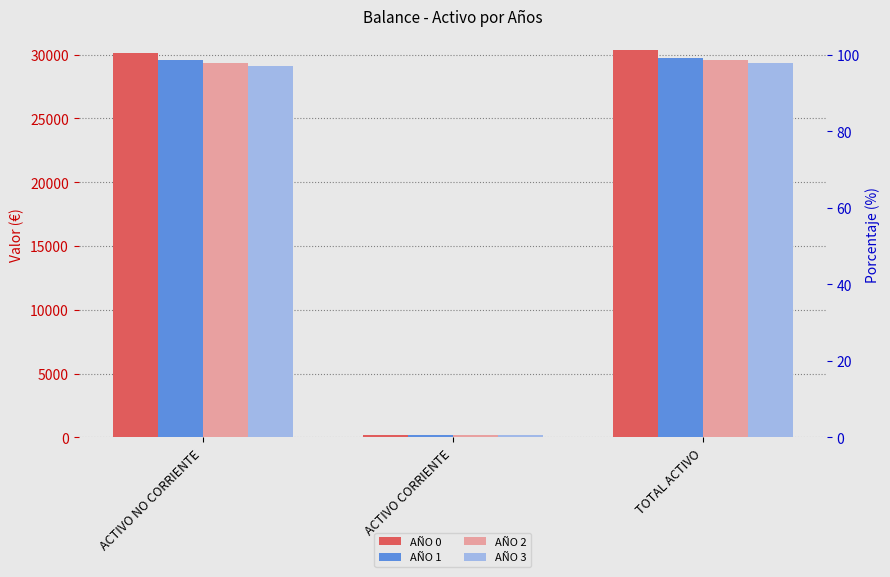

What is the difference between the AÑO 0 values at ACTIVO CORRIENTE and TOTAL ACTIVO?

30146.7